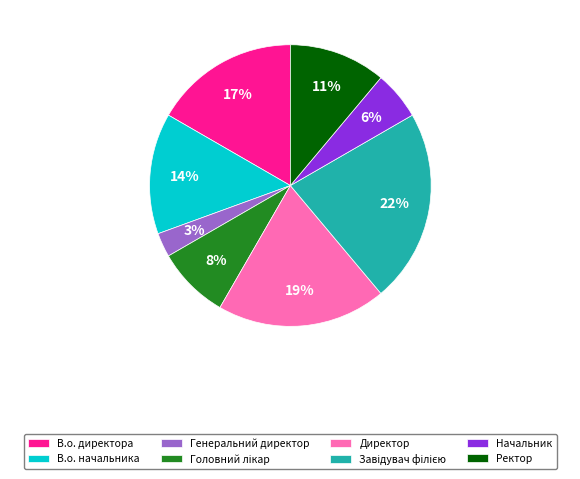

To the nearest percent, what is the combined percentage of Директор and Начальник?

25%